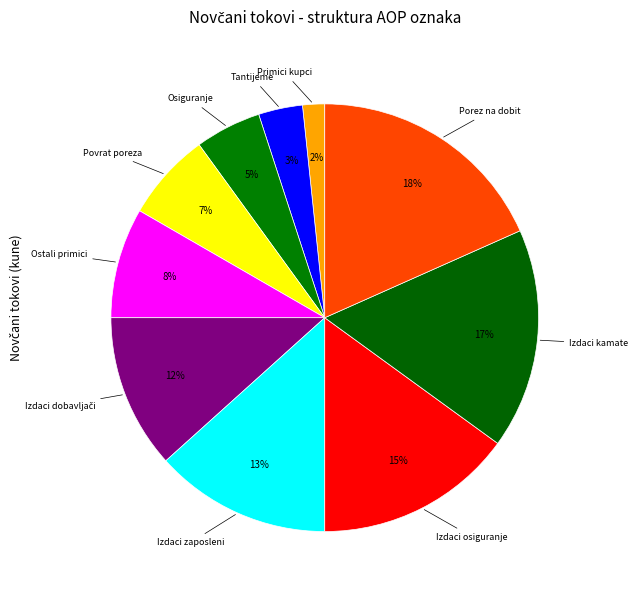

How many slices are in this pie chart?

10